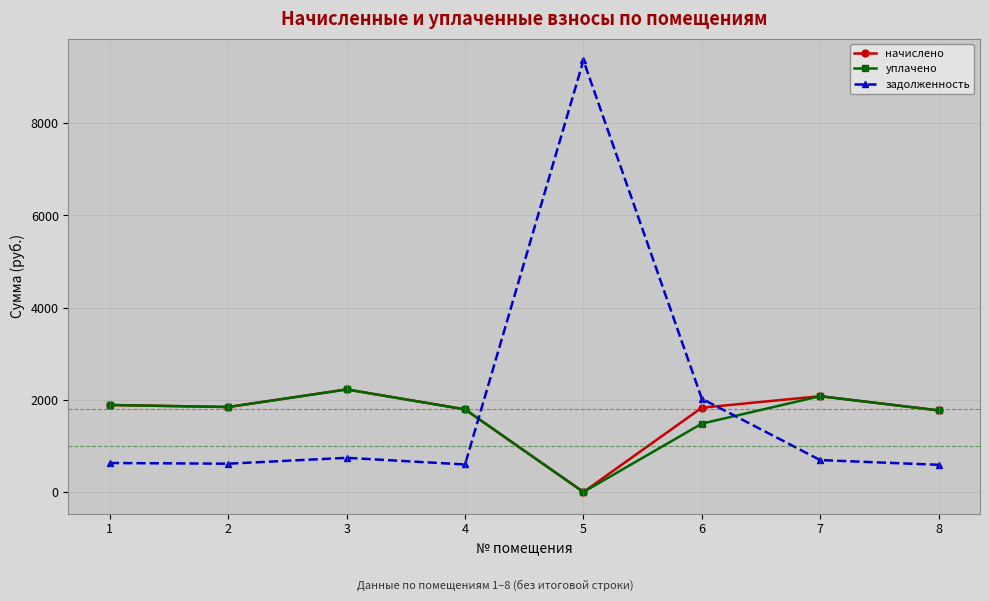

What is the value of the задолженность point at the 4th from the left?

597.6